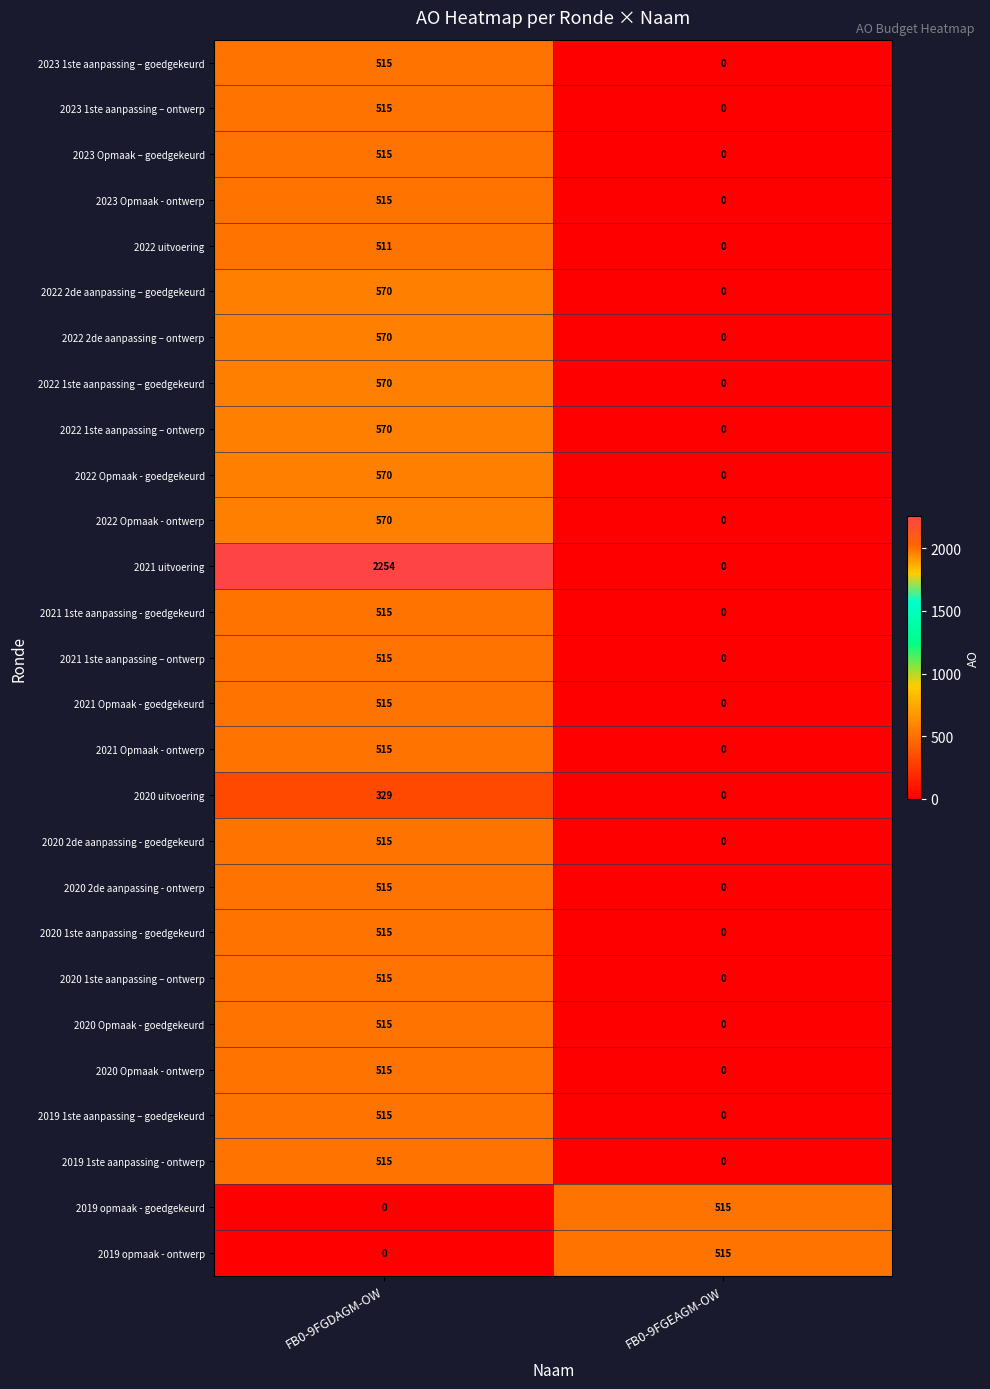

At which category is the sum across all series the highest?

FB0-9FGDAGM-OW